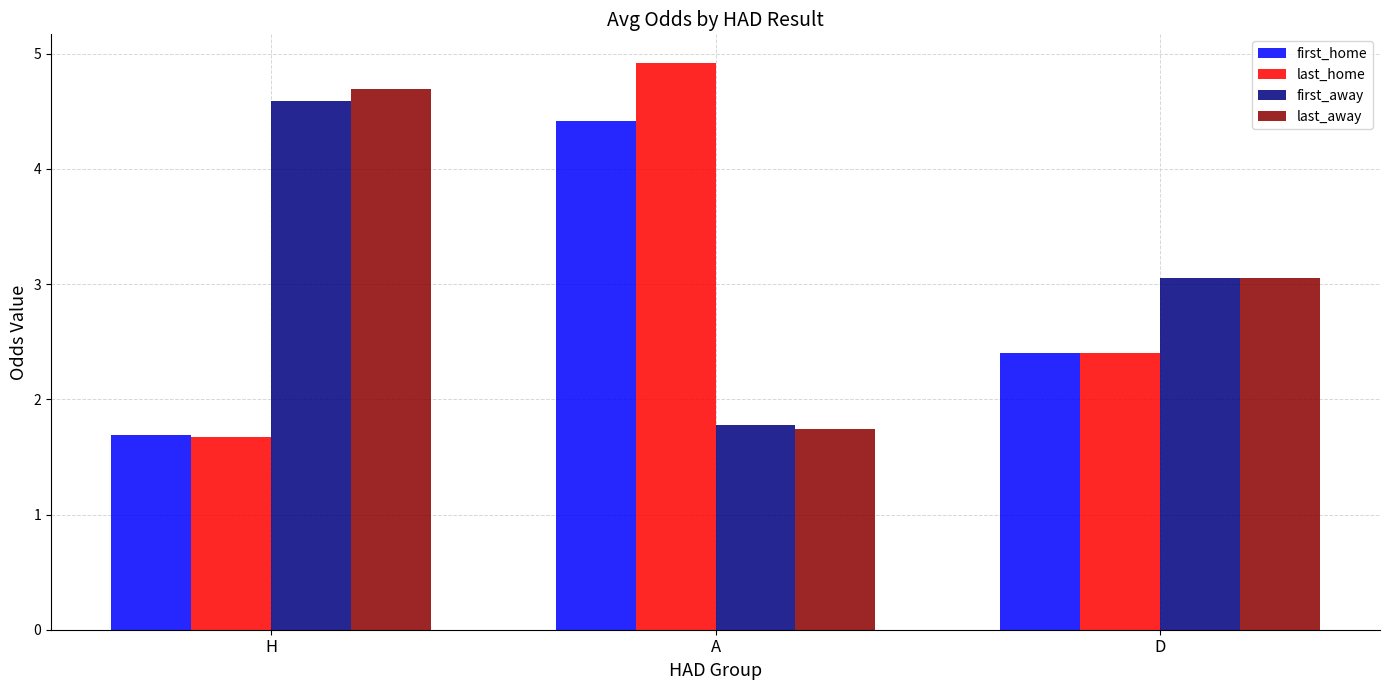

Which series has the largest range (max minus min)?

last_home